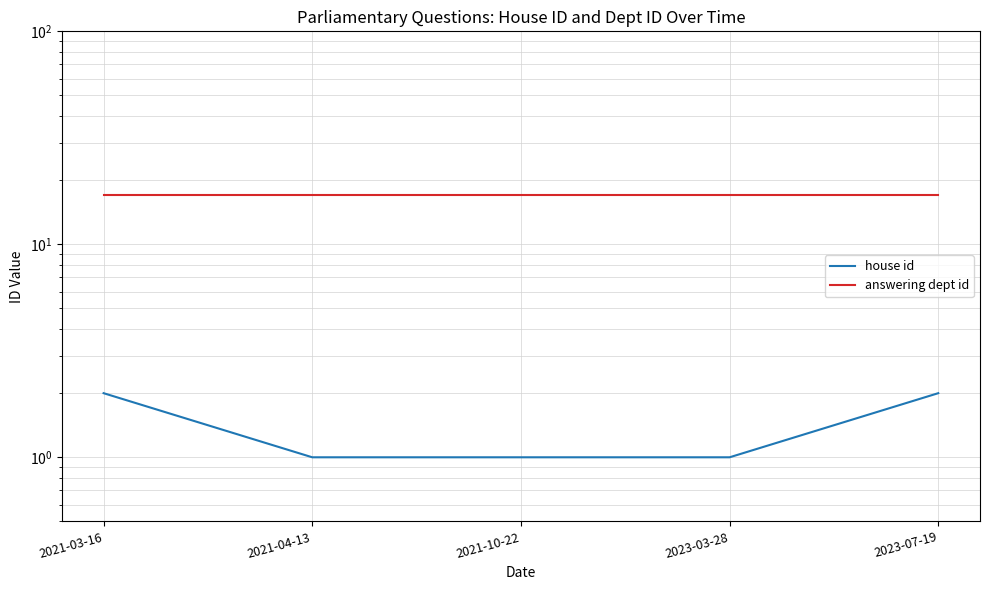

At 2021-04-13, list the series in order from largest to smallest.

answering dept id, house id